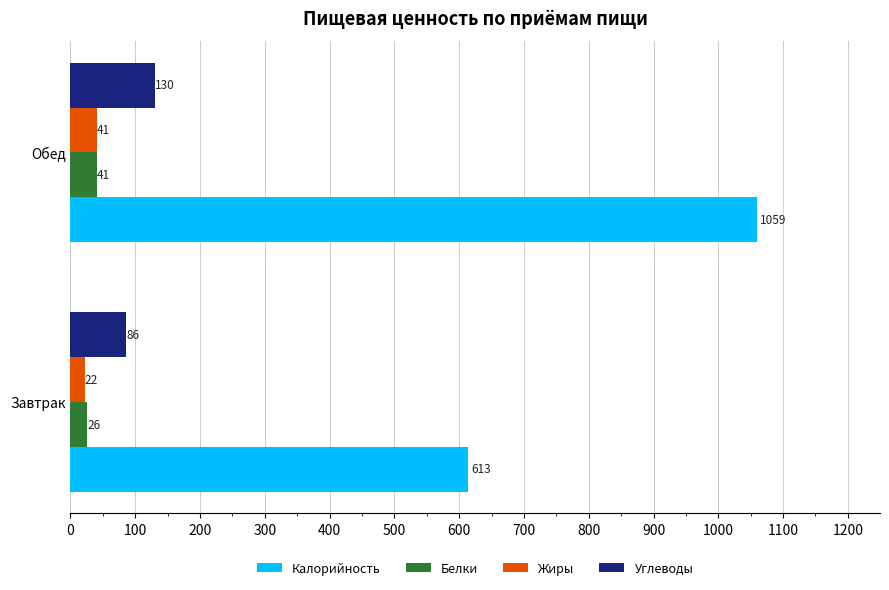

Between Завтрак and Обед, which series saw the biggest shift?

Калорийность